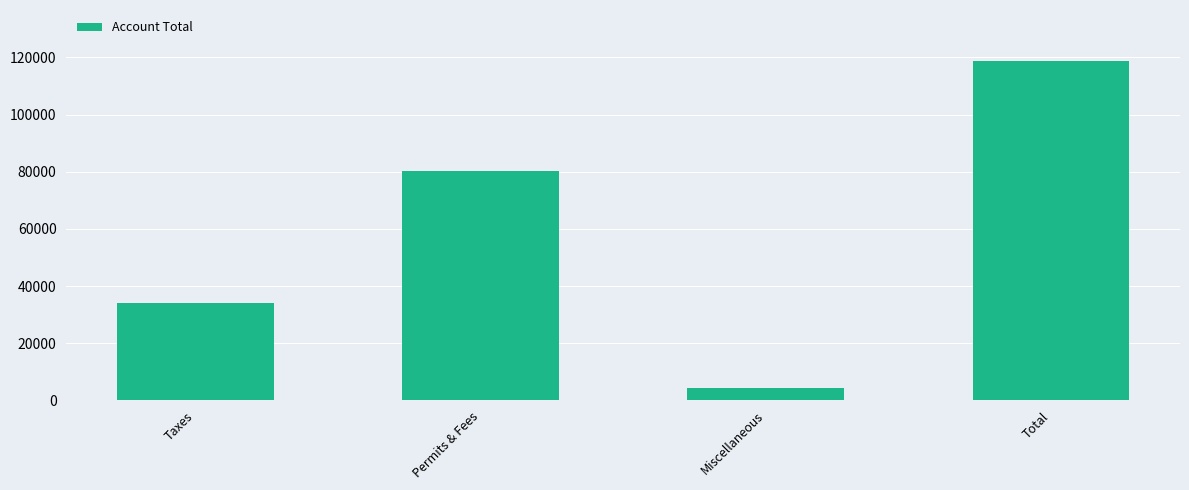

Reading left to right, list all the values displayed in this chart.

34184	80444	4175	118803